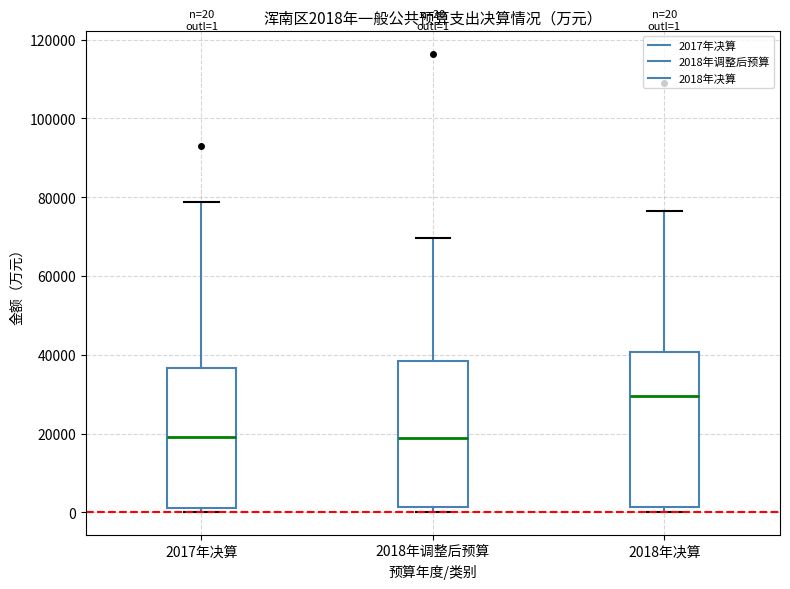

Which box is the tallest, from its lower edge to its upper edge?

2018年决算